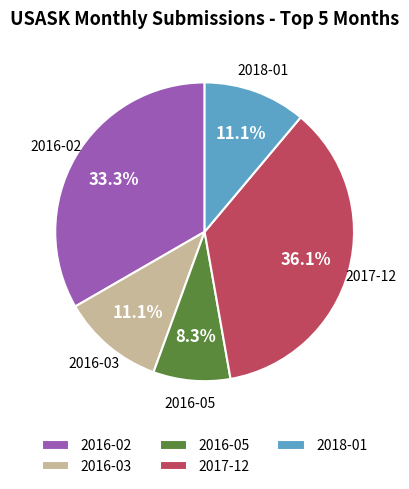

True or false: 2017-12 accounts for 36% of the total.

True